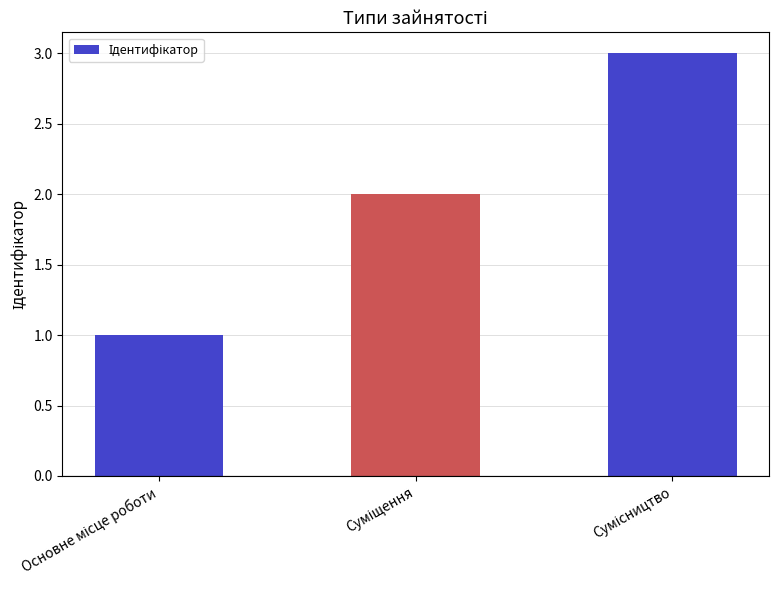

What is the greatest value displayed?

3